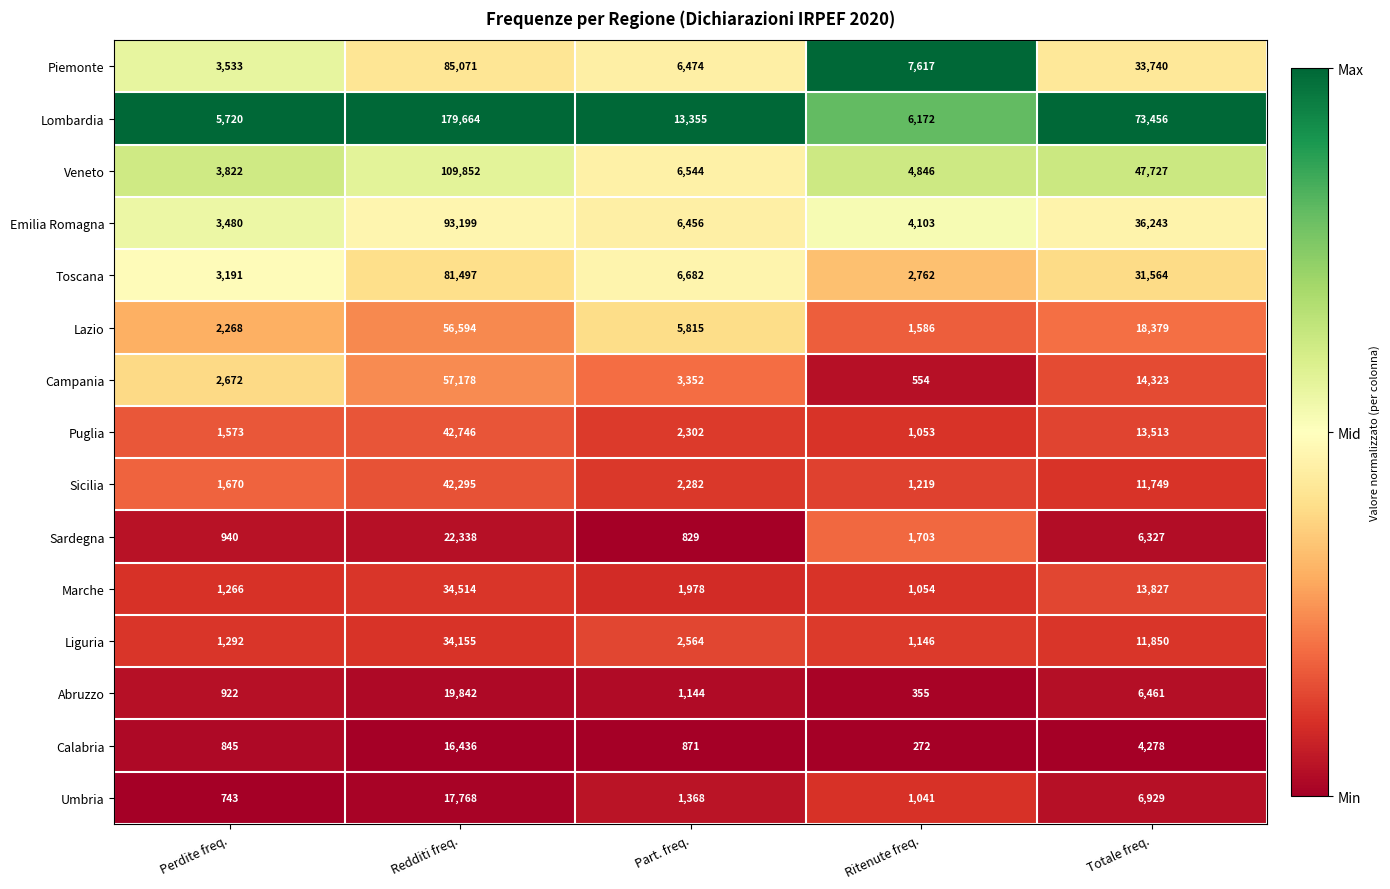

What is the highest value of the Sicilia series?

42295